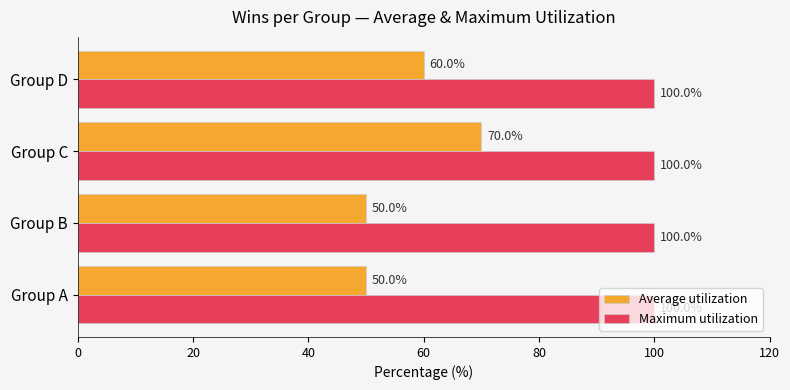

What is the difference between the maximum and second lowest values in the Average utilization series?

20